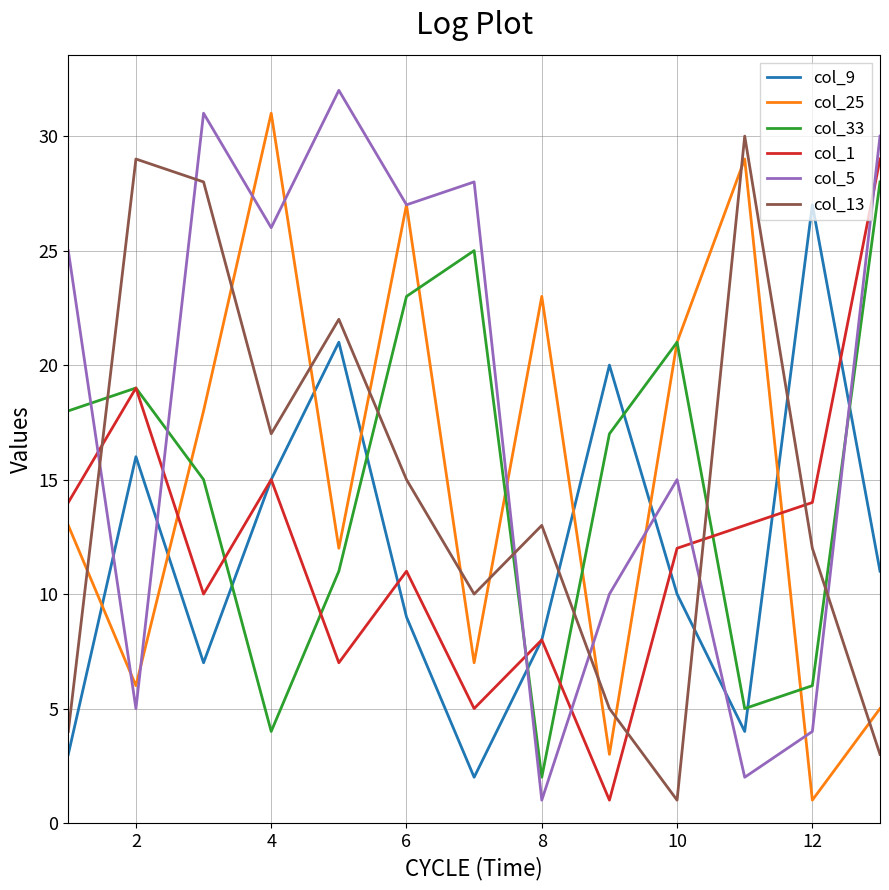

Which series has the largest total across all categories?

col_5